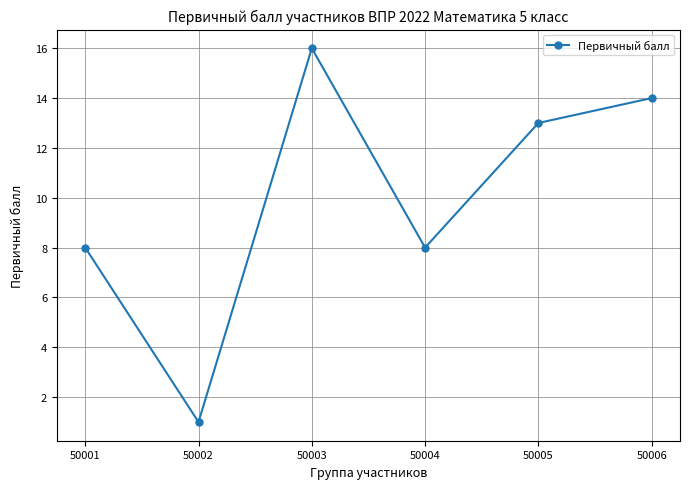

True or false: the data shows 2 at 50004.

False